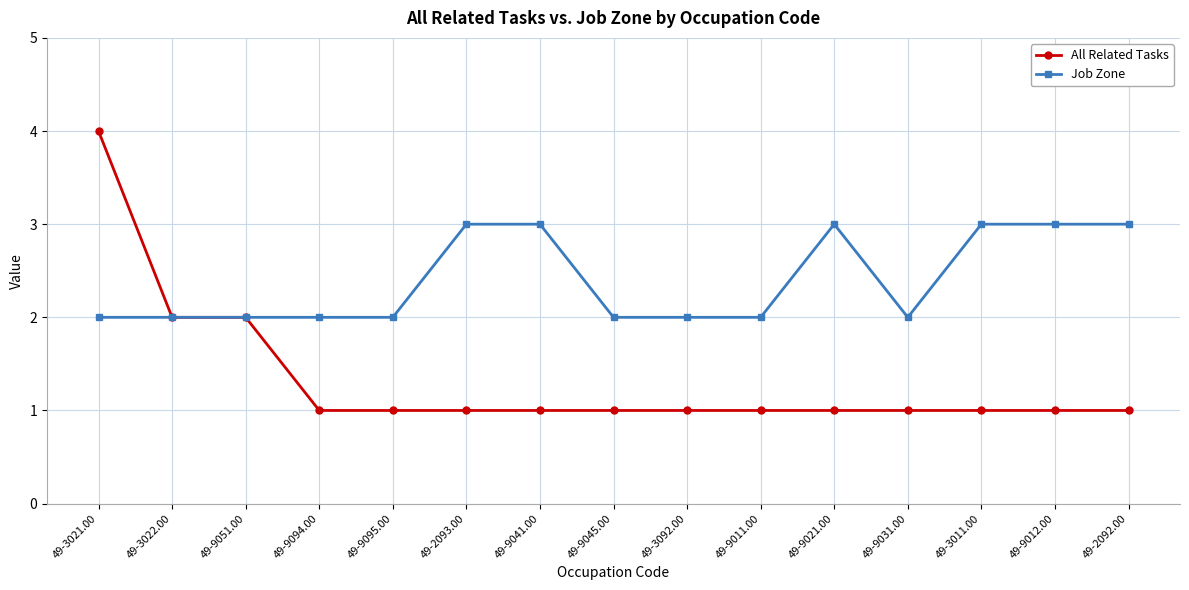

Is it true that All Related Tasks equals 2 at 49-9021.00?

False